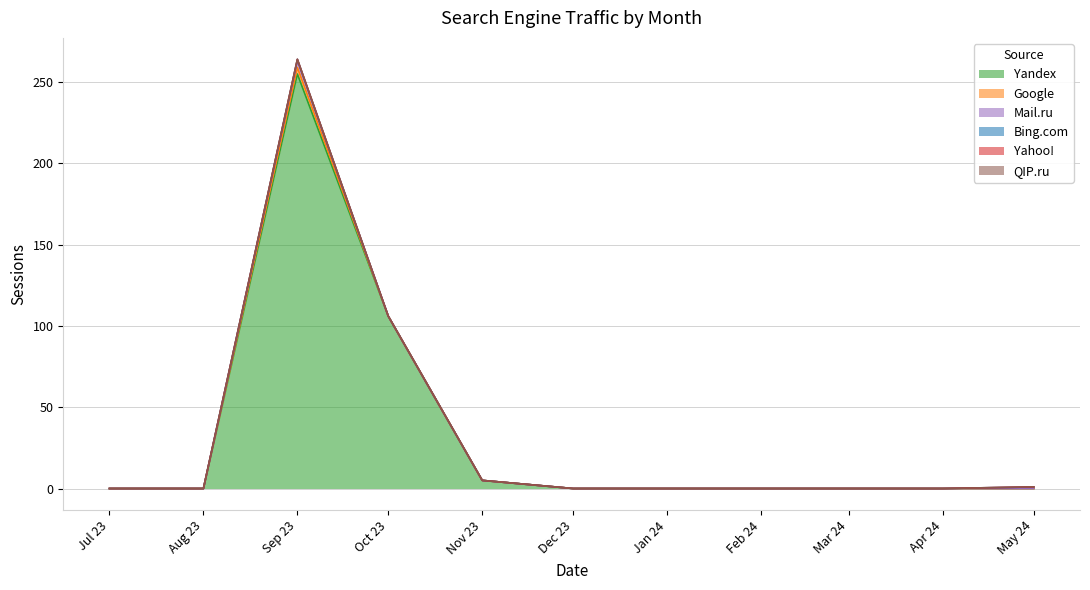

Does the chart have visible grid lines?

Yes